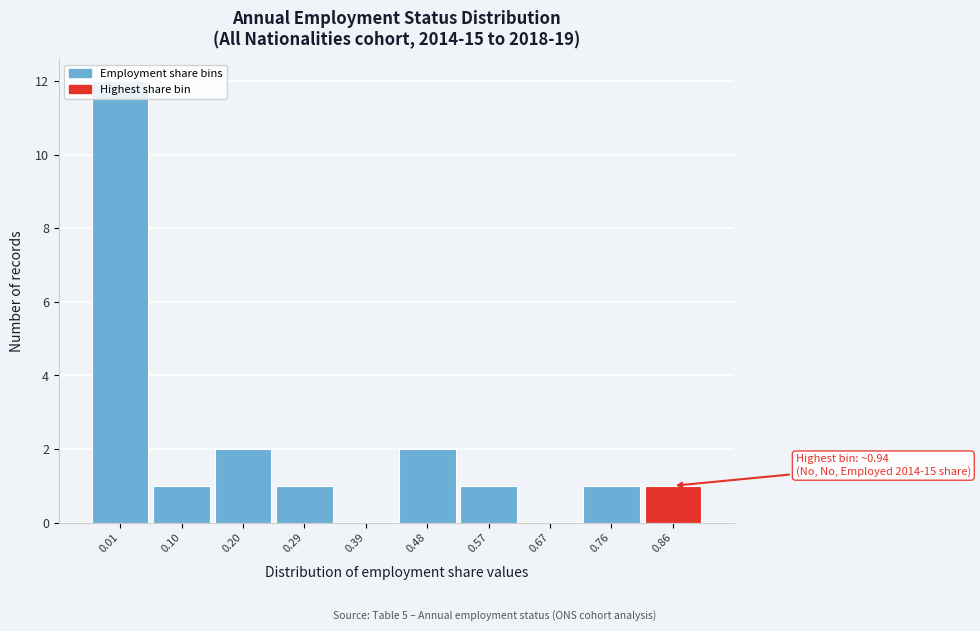

Is it true that the value at 0.67 is 0?

True